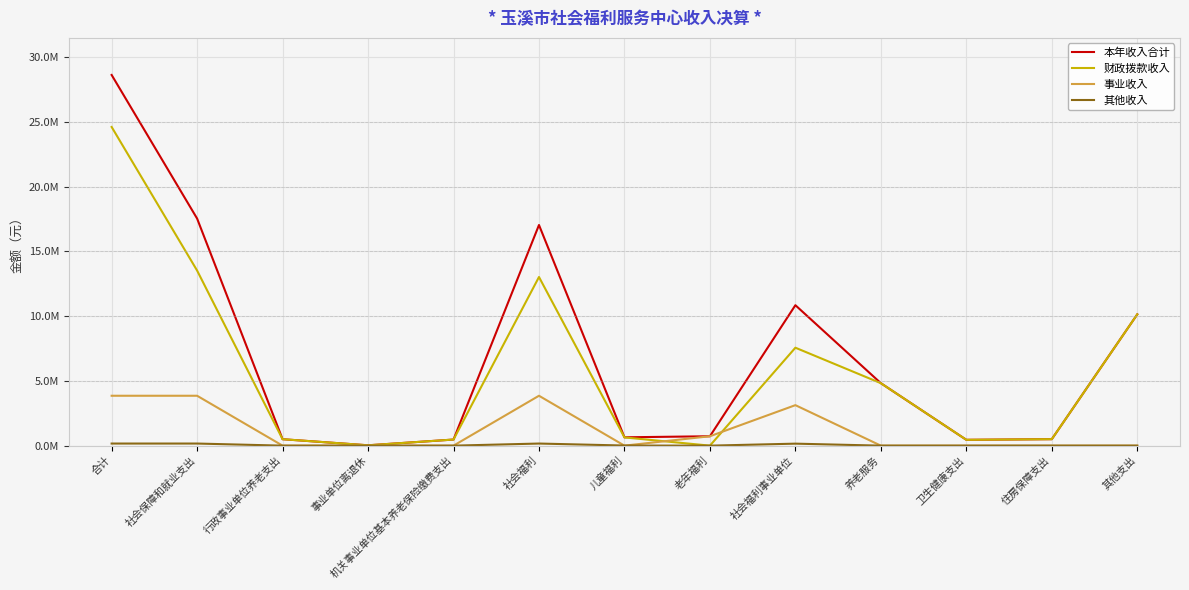

What is the greatest value displayed?

28613260.0